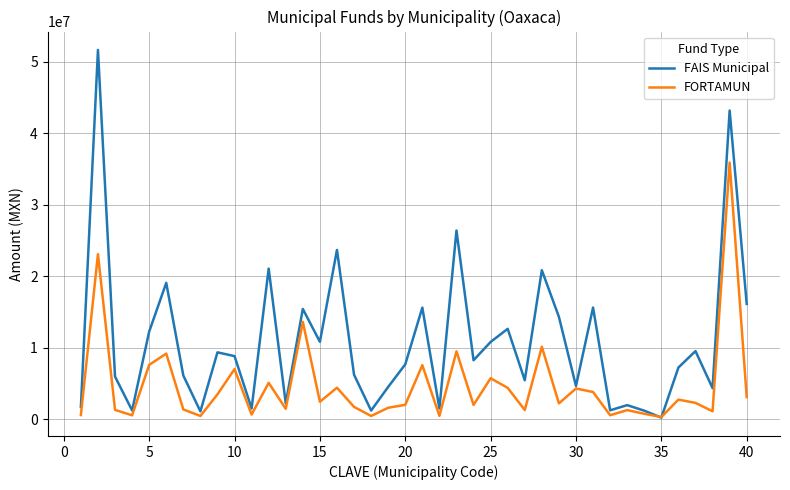

What is the maximum value shown in the chart?

51644511.0